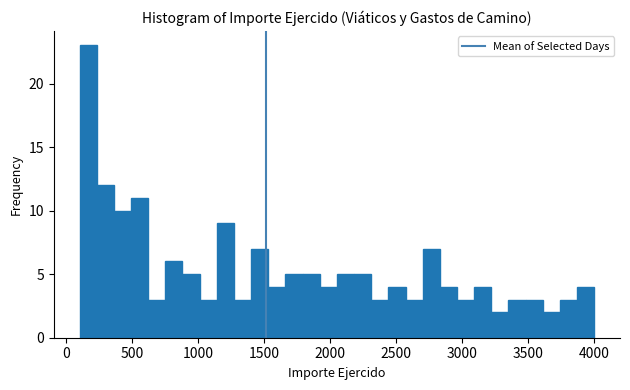

Read against the x-axis, roughly where is the centre of the tallest bar?

150